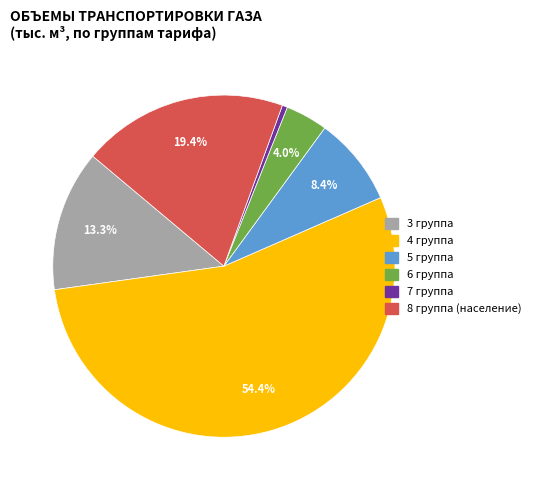

How many slices are in this pie chart?

6